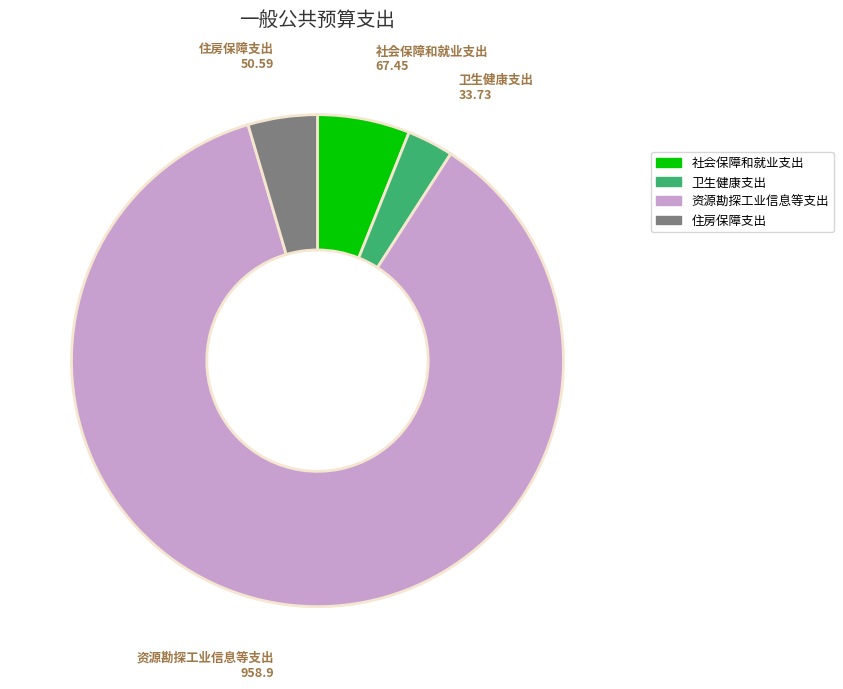

Between 社会保障和就业支出 and 住房保障支出, which is larger?

社会保障和就业支出